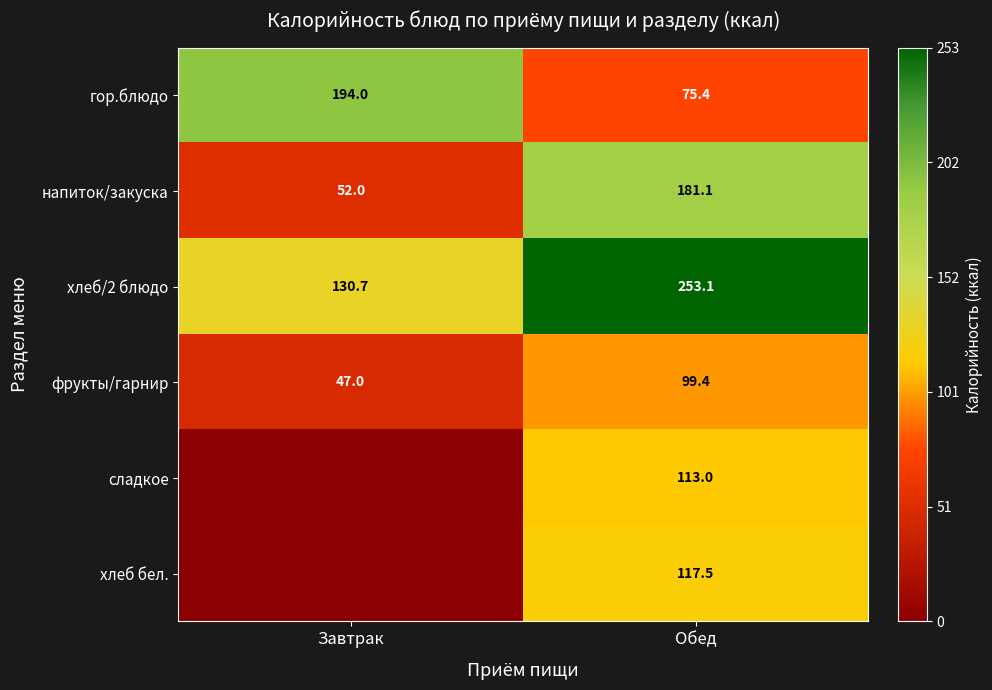

At how many categories does at least one series exceed 0?

2